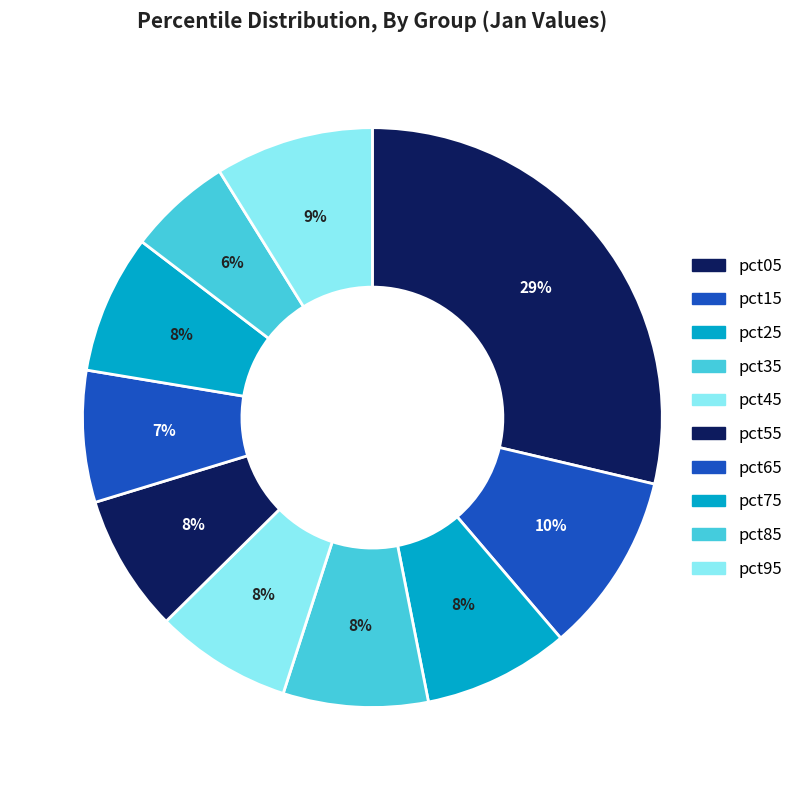

Is it true that pct25 is 8% of the pie?

True